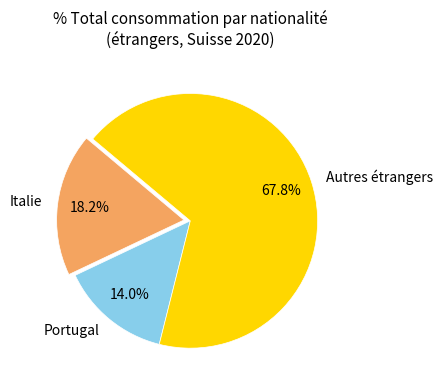

What portion of the pie excludes Portugal?

86.0%